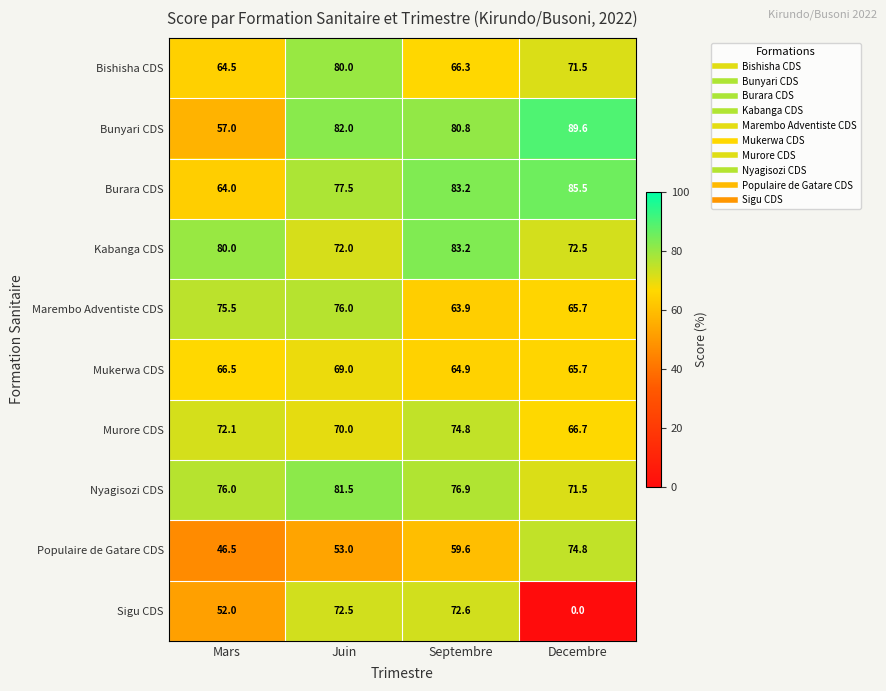

Is the value of Populaire de Gatare CDS at Juin greater than the value of Burara CDS at Juin?

No